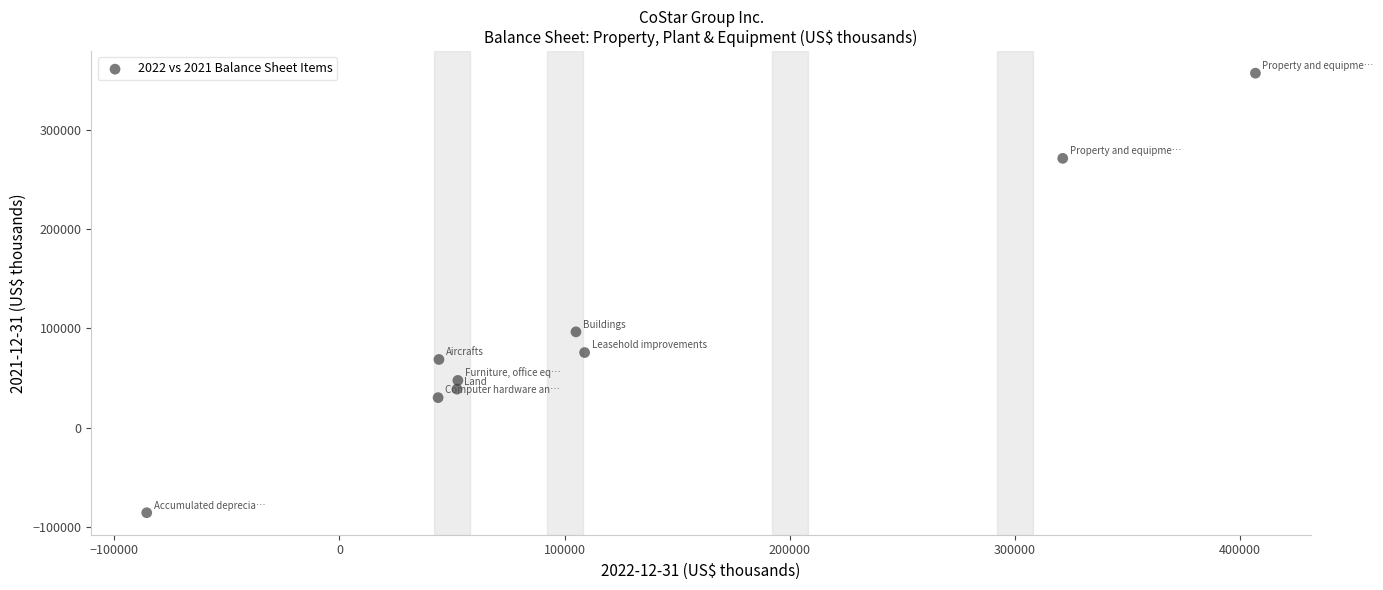

What Y value in the scatter plot is closest to 135715?

96496